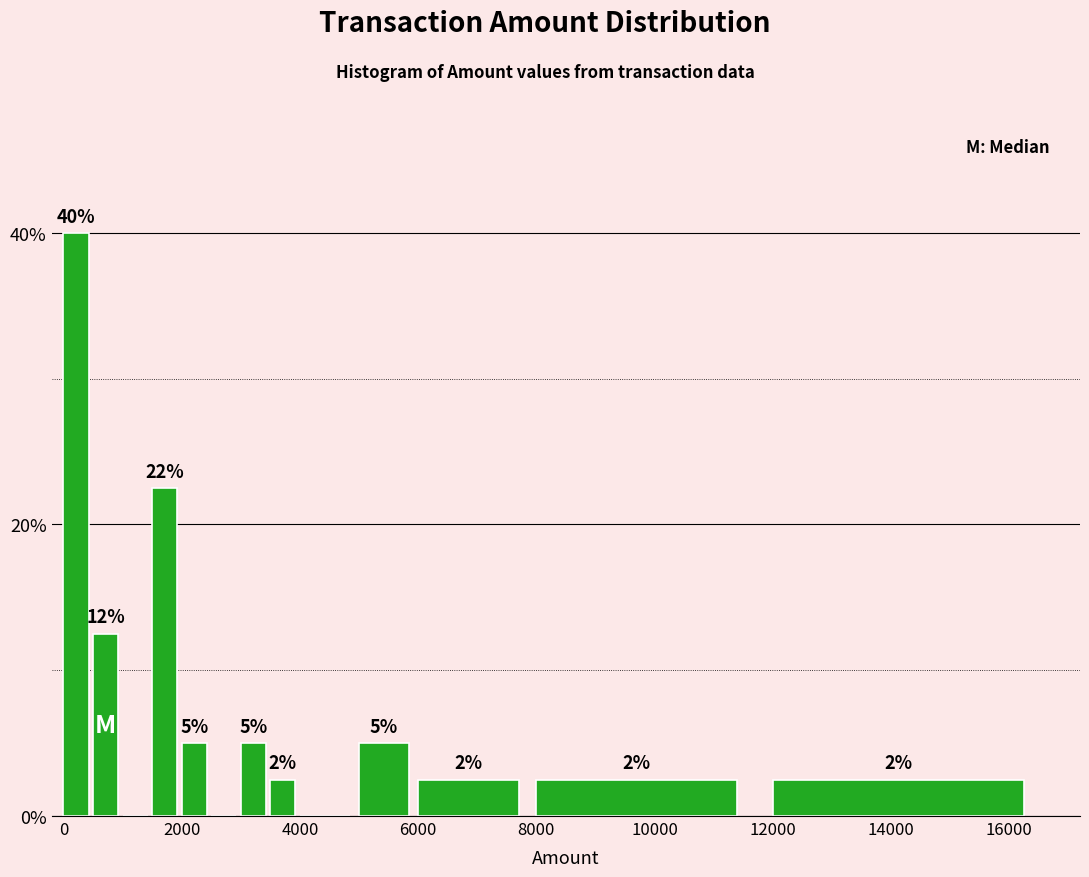

Around what value on the x-axis is the tallest bar? Give the approximate position of its centre, as read against the axis.

200